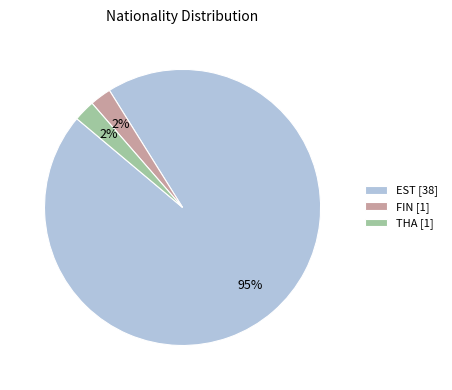

Is it true that THA is 16% of the pie?

False